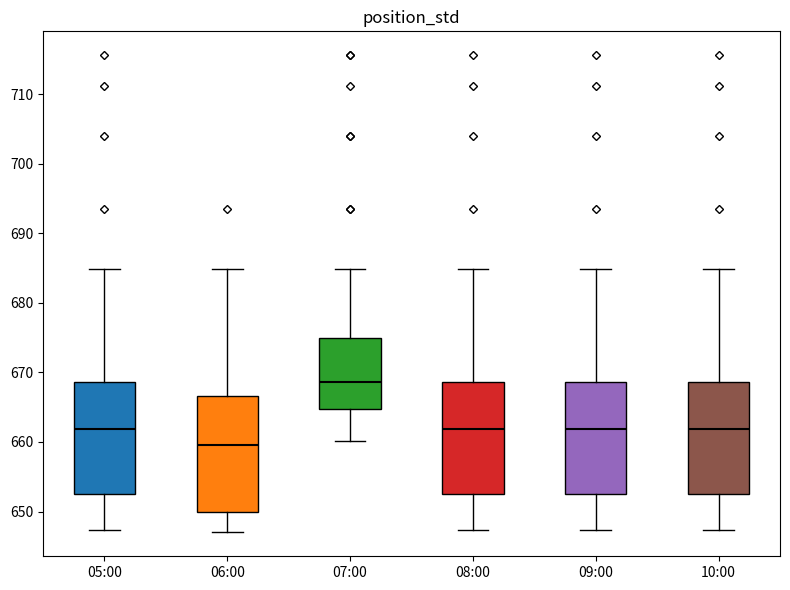

Where is the lower edge of the box for 05:00 on the y-axis? The values are not printed on the chart, so give them approximately, as read against the axis.

653